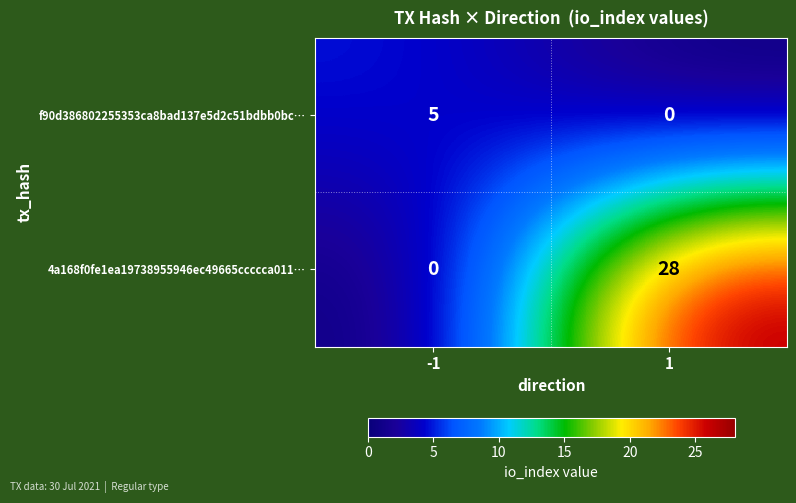

At -1, list the series in order from smallest to largest.

4a168f0fe1ea19738955946ec49665ccccca011…, f90d386802255353ca8bad137e5d2c51bdbb0bc…